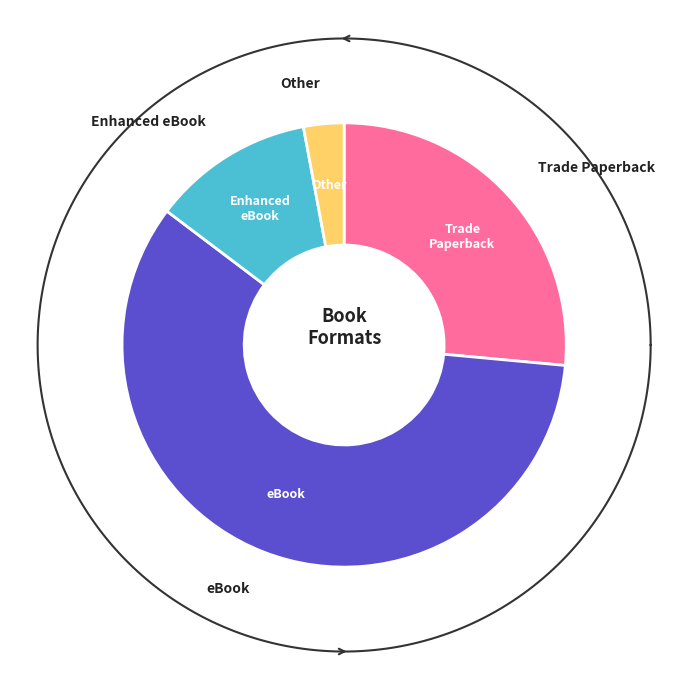

Does any single category account for the majority?

Yes